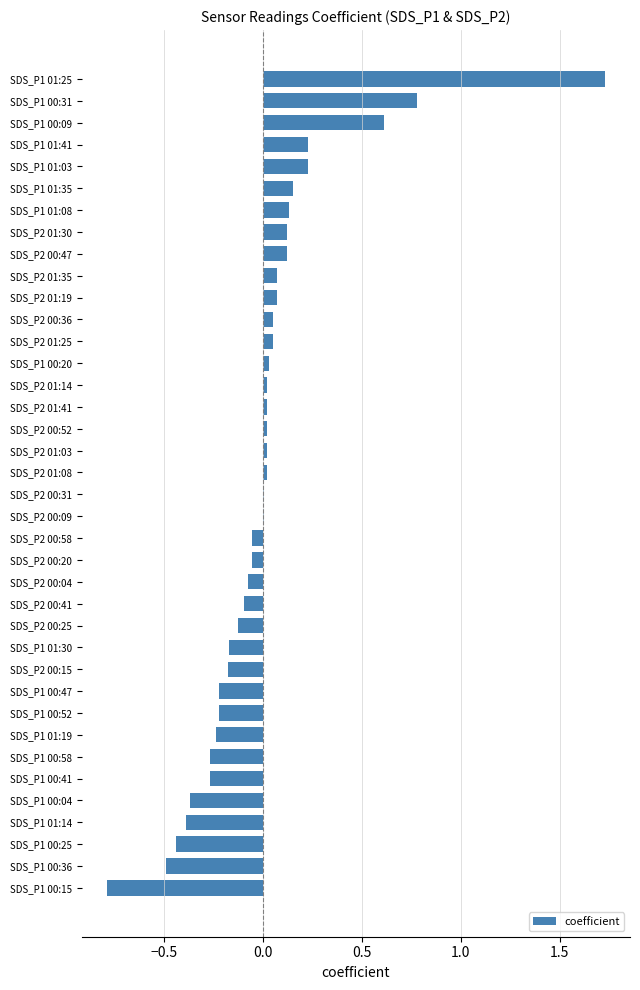

What is the sum of the values at SDS_P1 00:31 and SDS_P1 01:03?

1.0